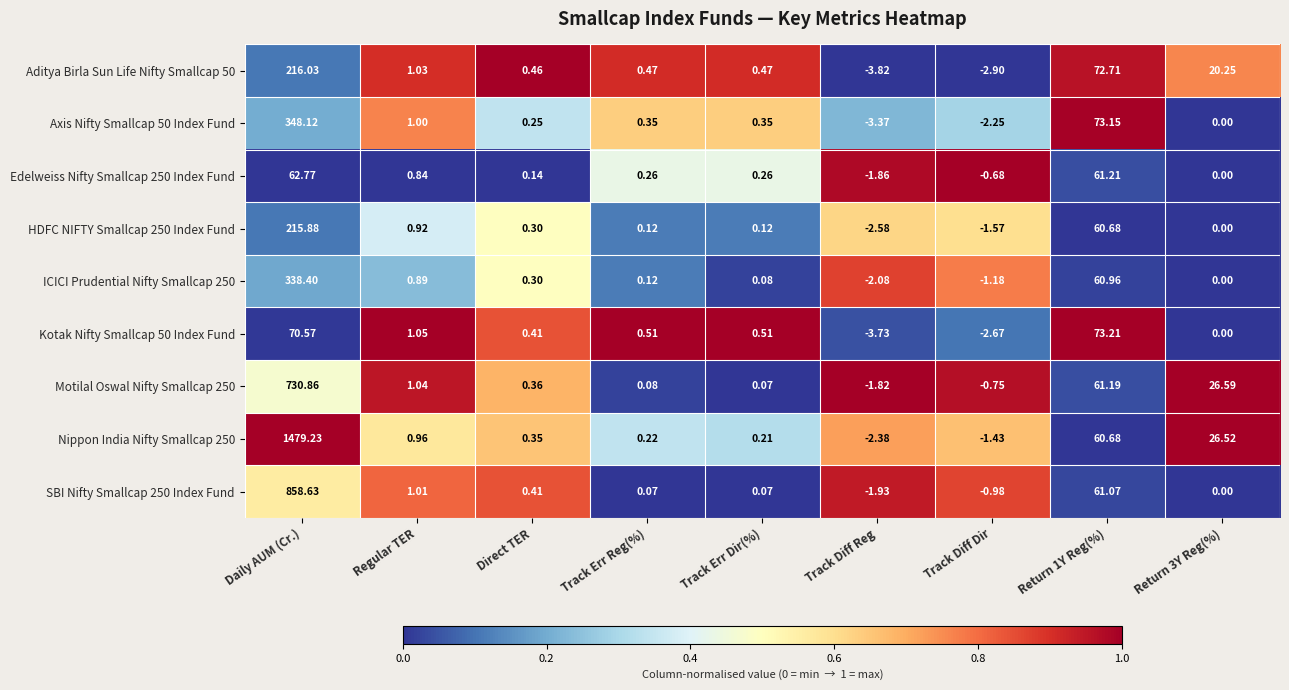

What is the maximum value shown in the chart?

1479.2